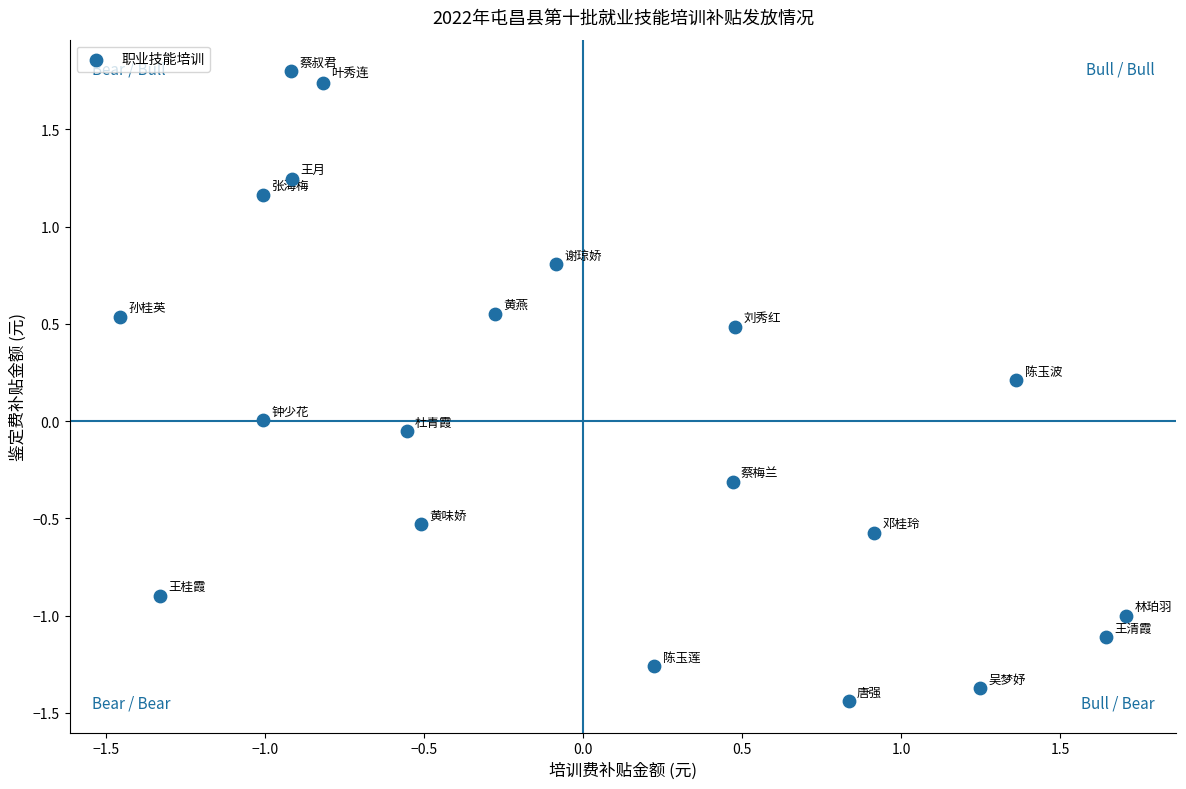

What is the range of Y values (max minus min)?

3.2